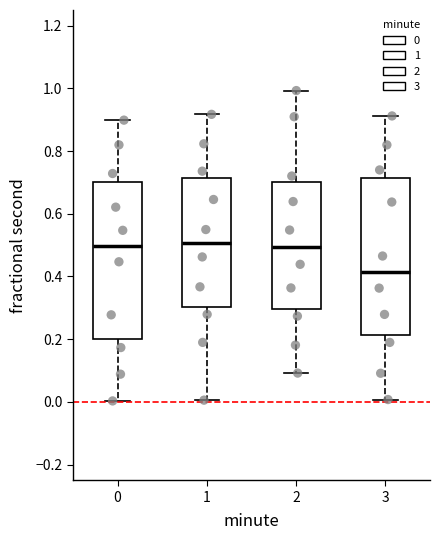

Where is the lower edge of the box at x = 0 on the y-axis? The values are not printed on the chart, so give them approximately, as read against the axis.

0.20